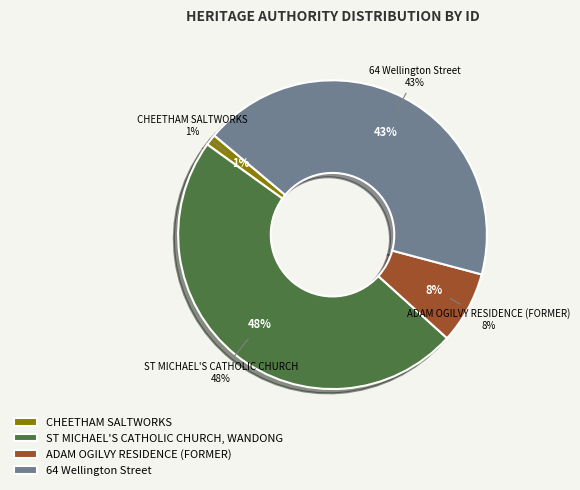

What percentage is the 64 Wellington Street slice, to the nearest percent?

43%